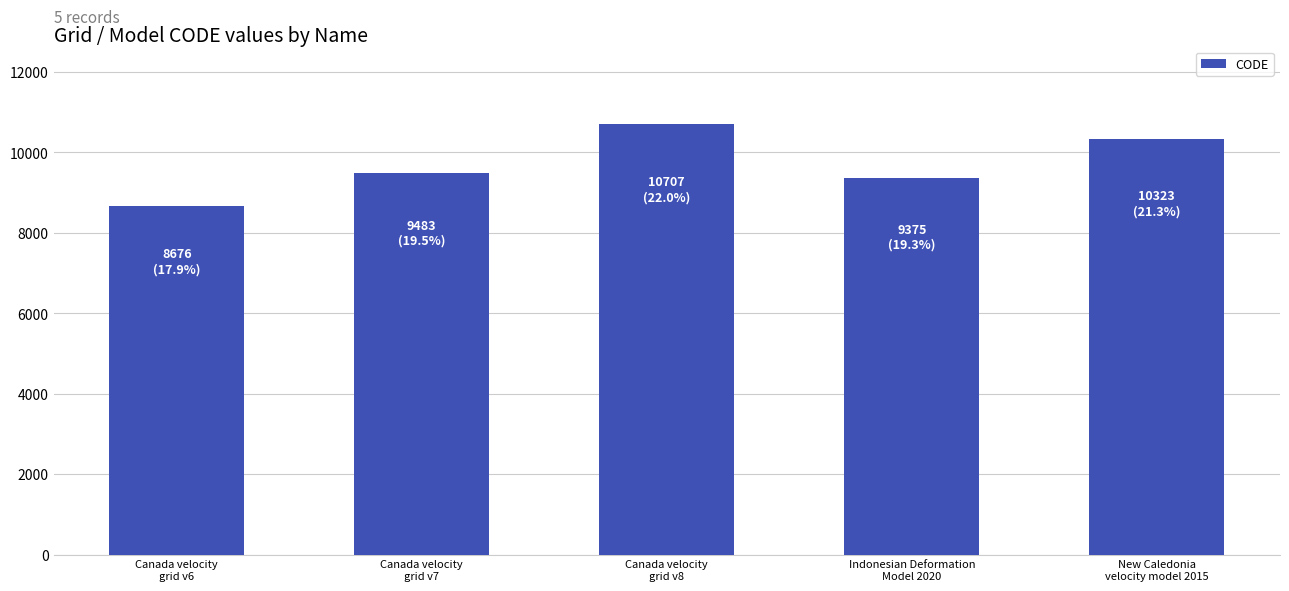

Is it true that the value at Indonesian Deformation
Model 2020 is 3170?

False